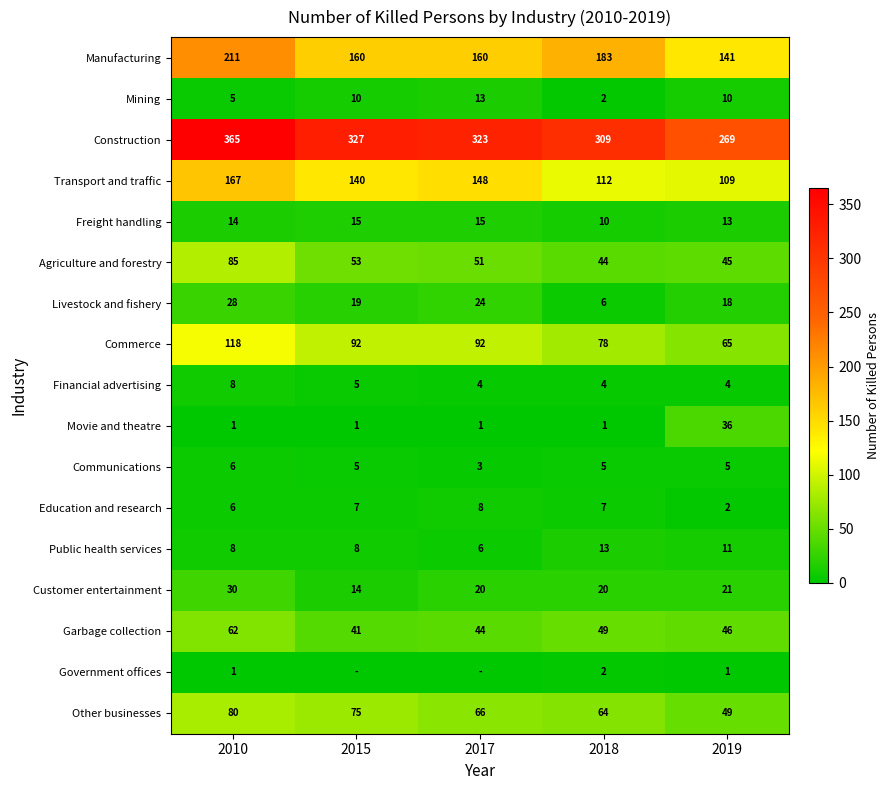

How many values in the Manufacturing series are below 160?

1